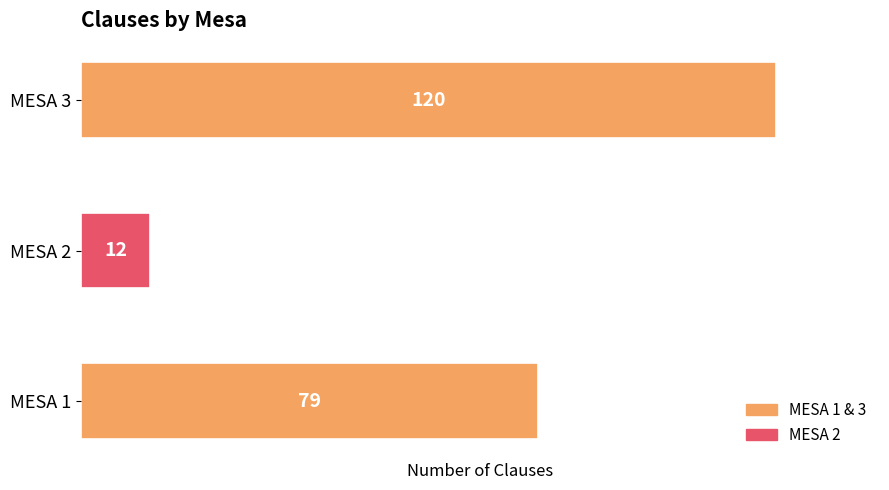

What is the difference between the maximum and minimum values?

108